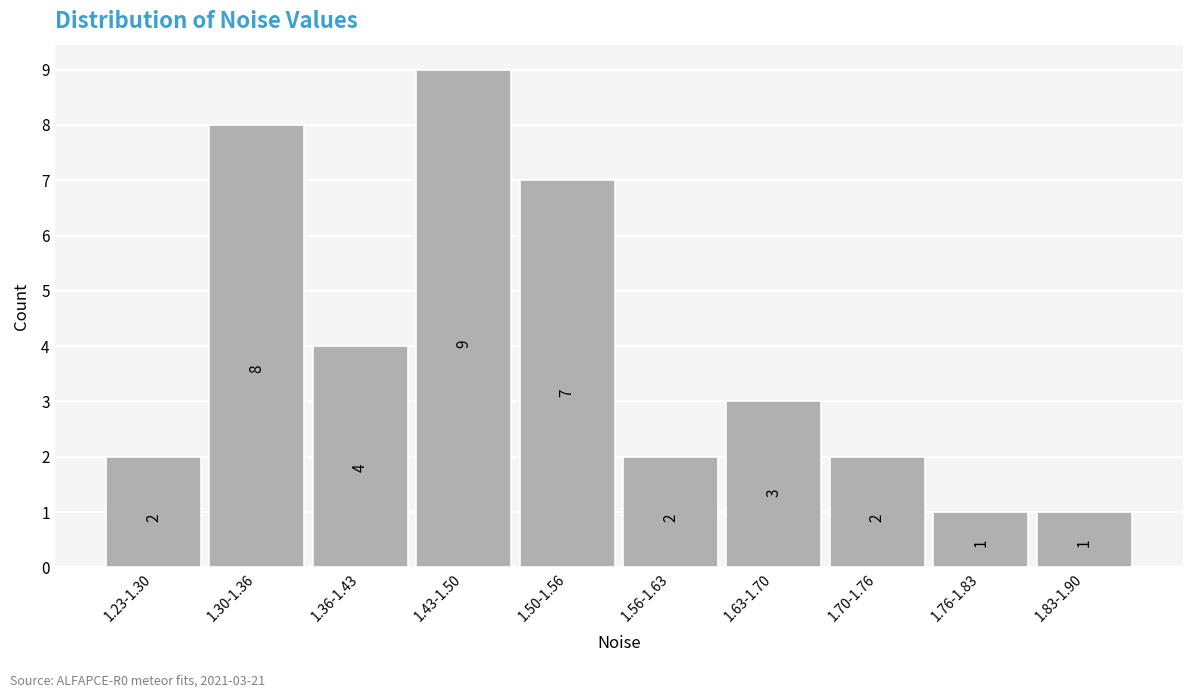

Reading left to right, what are all the values shown in this chart?

1.23-1.30=2	1.30-1.36=8	1.36-1.43=4	1.43-1.50=9	1.50-1.56=7	1.56-1.63=2	1.63-1.70=3	1.70-1.76=2	1.76-1.83=1	1.83-1.90=1